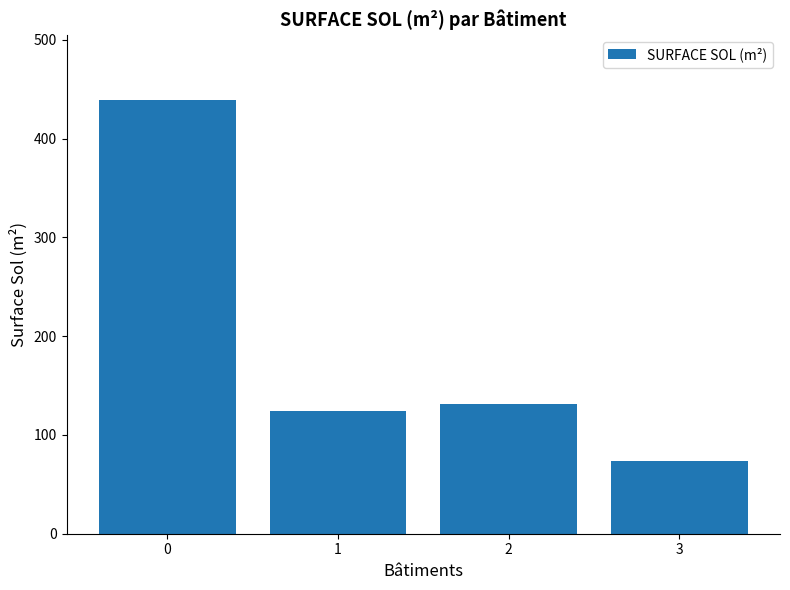

Rank the categories by value from lowest to highest.

3, 1, 2, 0